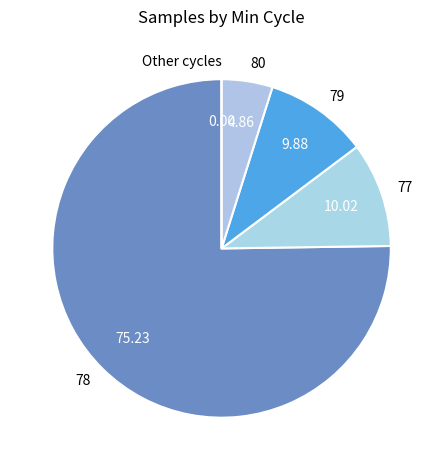

Which slice represents more than half of the pie?

78